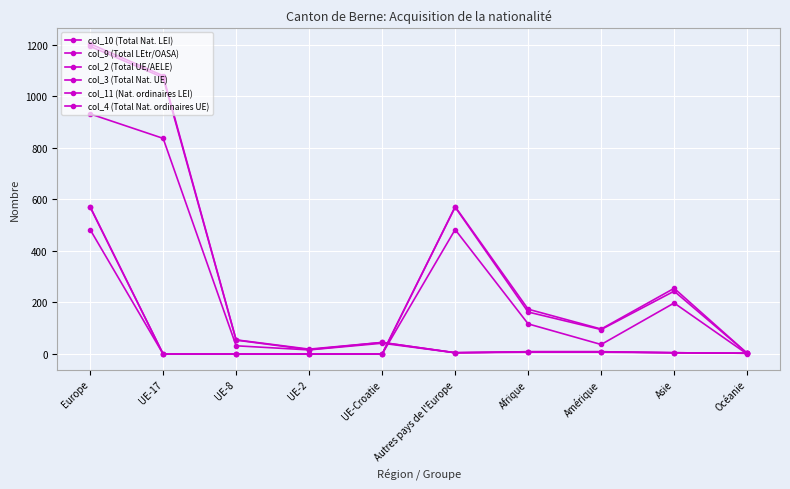

At how many categories does at least one series exceed 840?

2